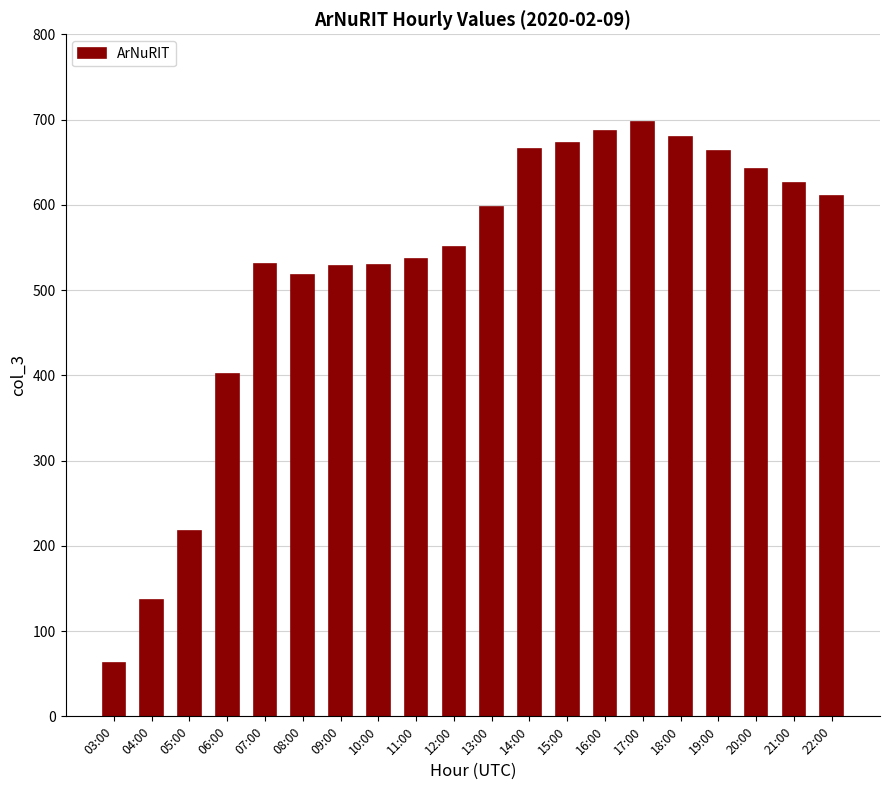

What is the approximate value at 09:00?

528